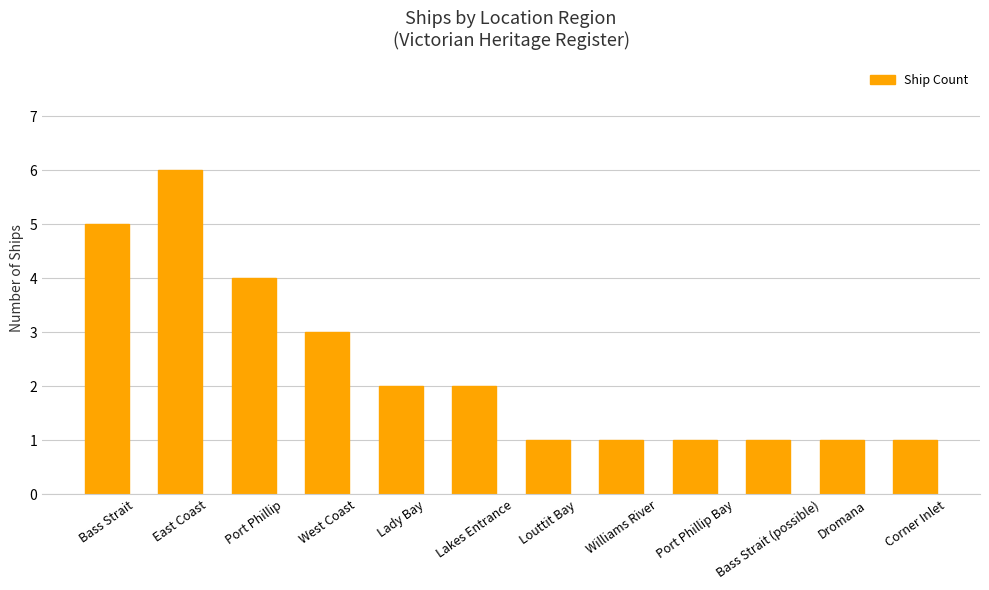

Are the bars horizontal?

No